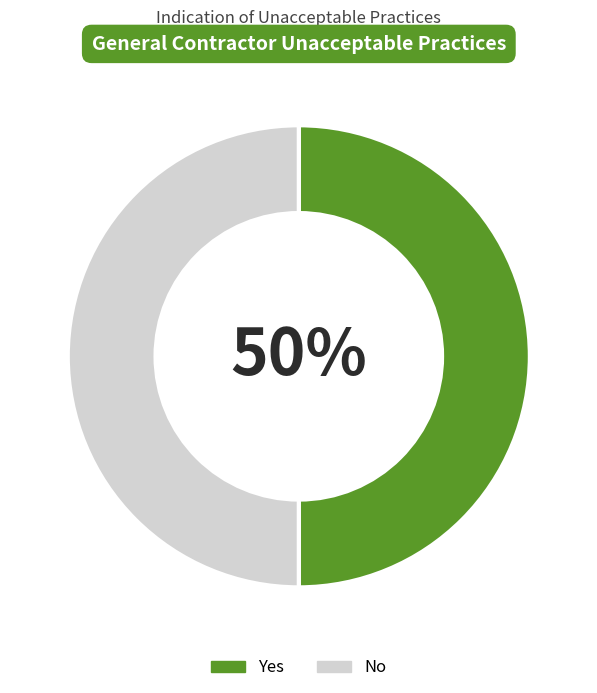

Combined, do No and Yes account for over 50%?

Yes